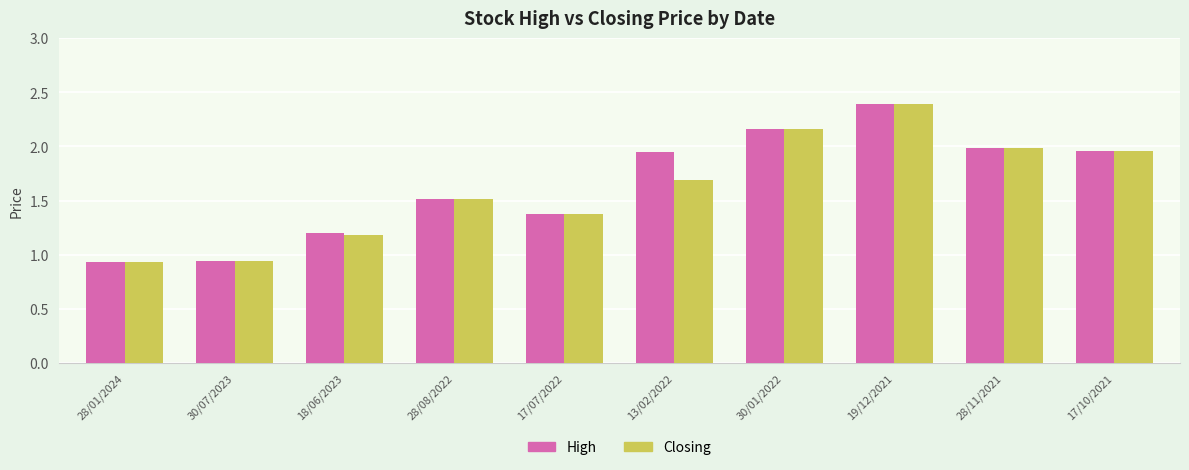

What are all the series names shown in the legend?

High, Closing